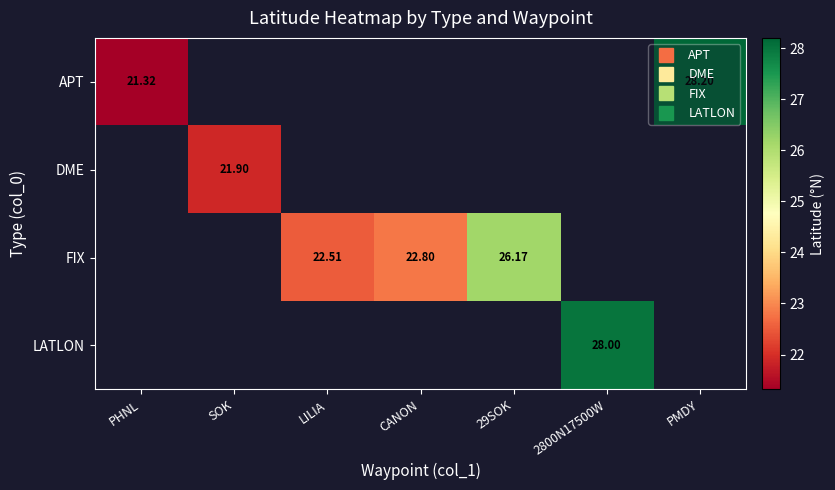

What is the smallest value displayed?

21.3